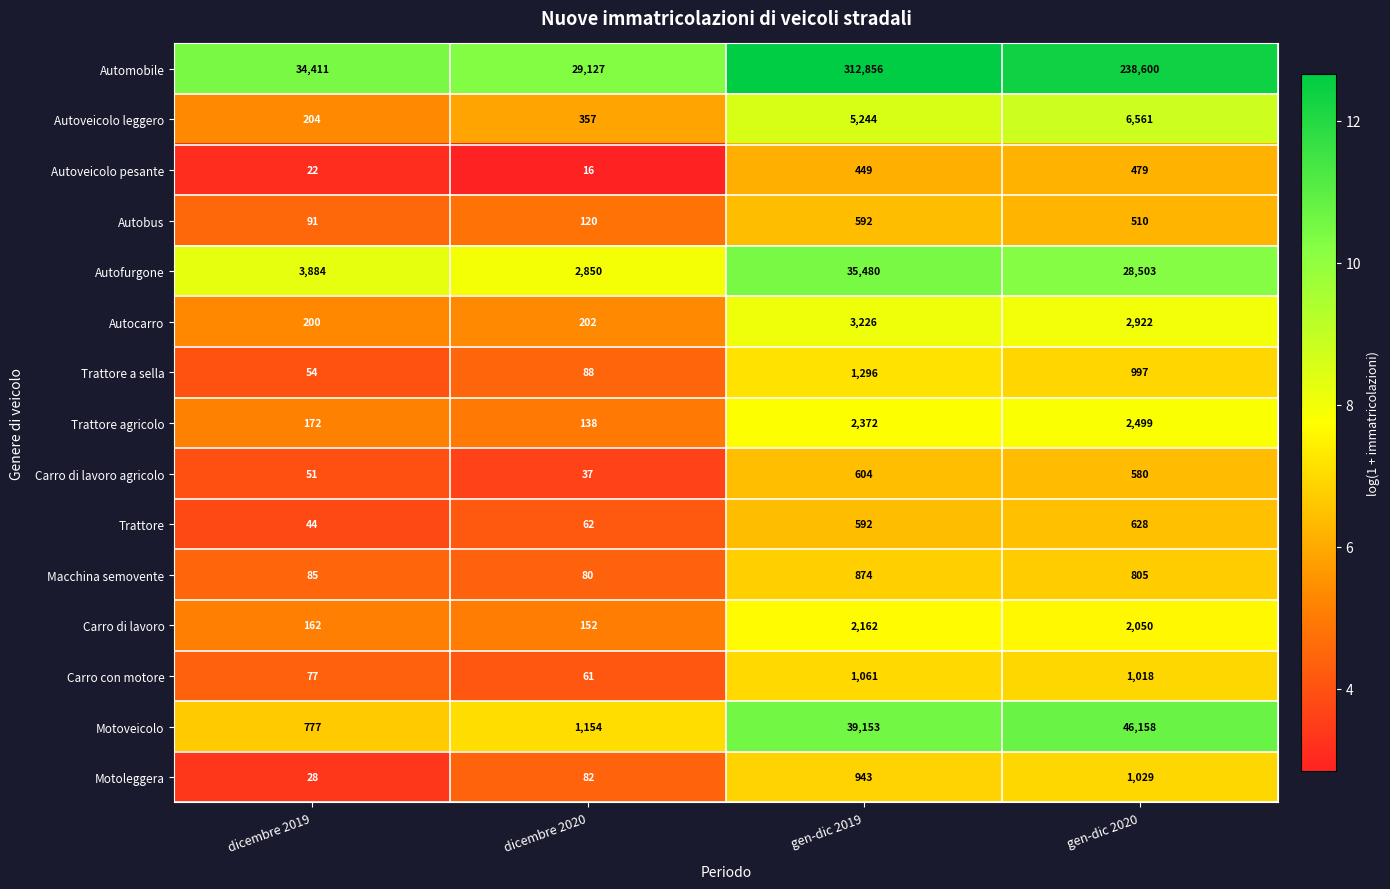

What is the sum of all Motoveicolo values?

87242